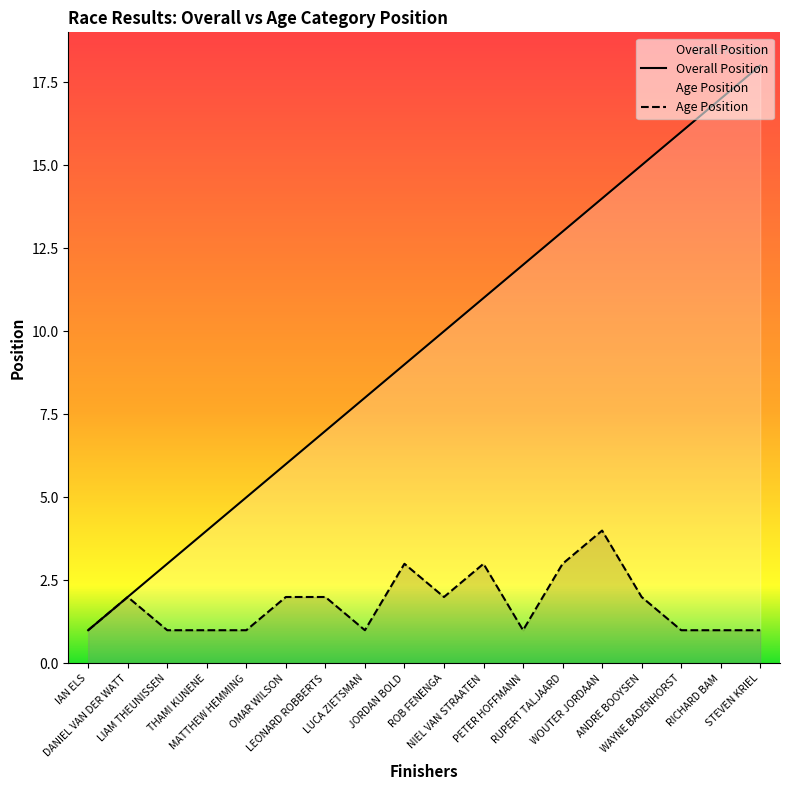

Rank the series by their maximum value, from lowest to highest.

Age Position, Overall Position